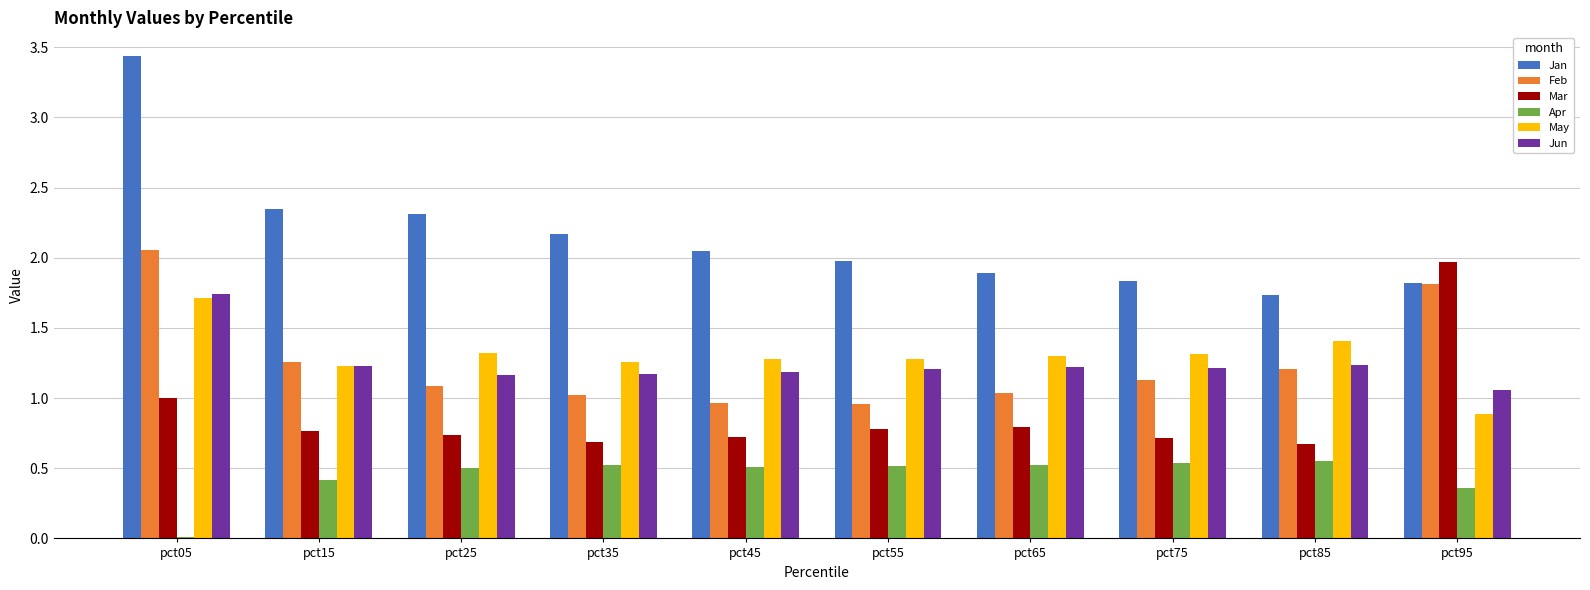

Which series has the largest range (max minus min)?

Jan